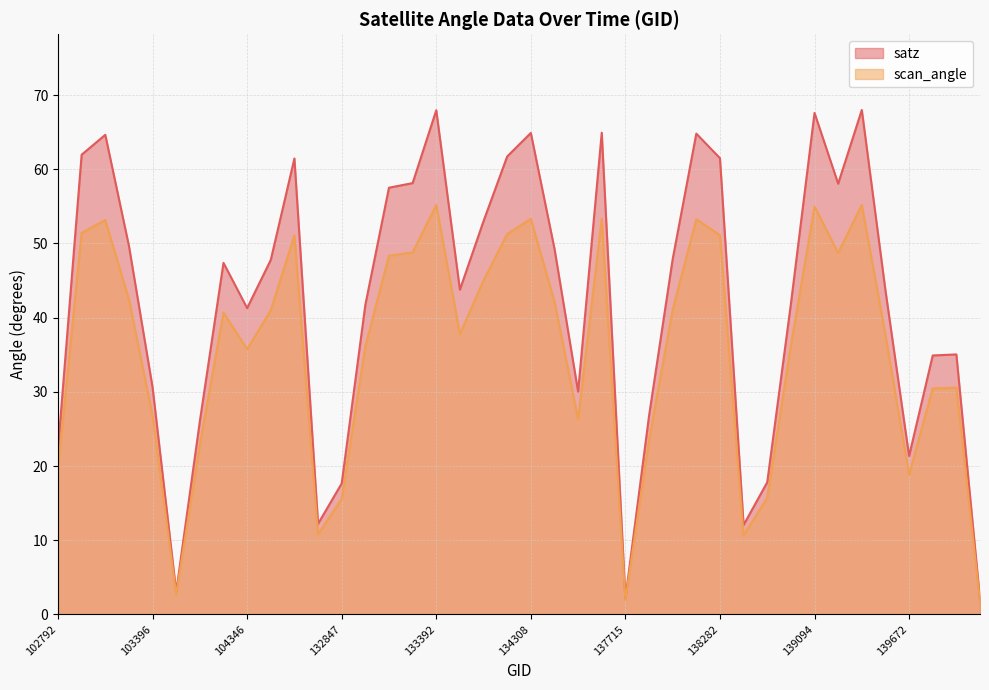

True or false: scan_angle and satz intersect in this chart.

False